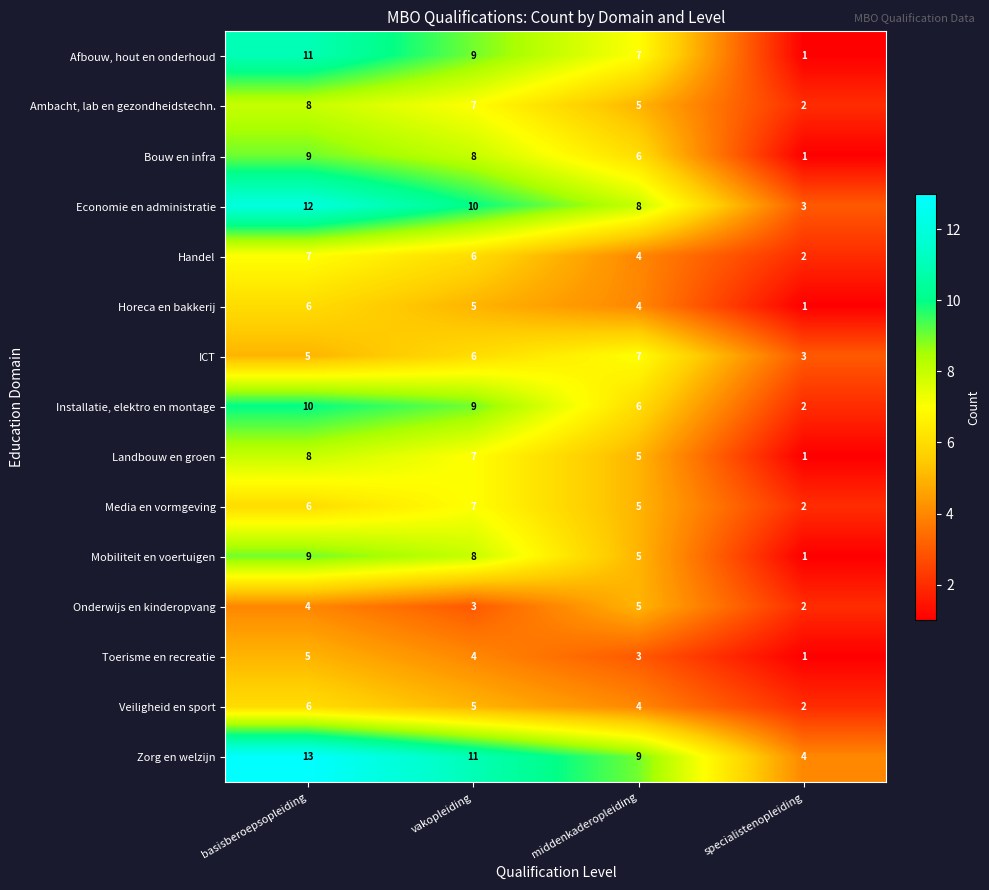

Rank the categories by Bouw en infra value from lowest to highest.

specialistenopleiding, middenkaderopleiding, vakopleiding, basisberoepsopleiding